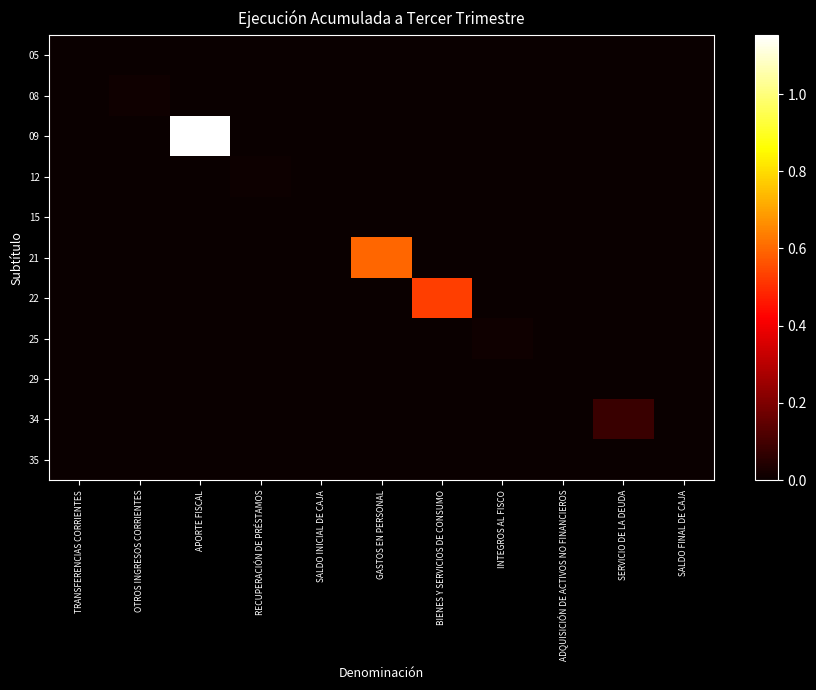

At how many categories does at least one series exceed 9550246?

1